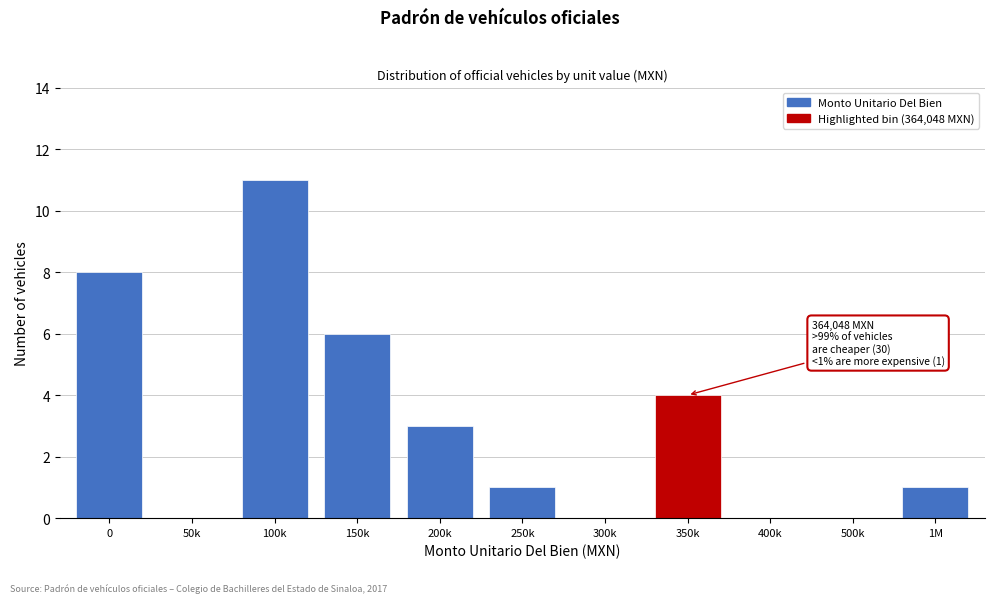

Reading left to right, transcribe all the data shown in this chart.

0=8	50k=0	100k=11	150k=6	200k=3	250k=1	300k=0	350k=4	400k=0	500k=0	1M=1